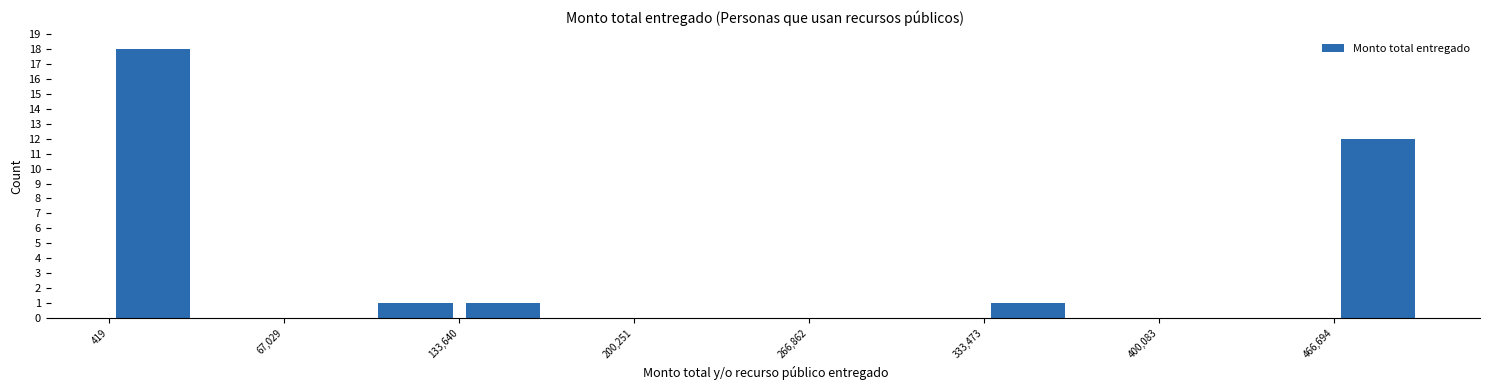

Read against the x-axis, roughly where is the centre of the tallest bar?

20000